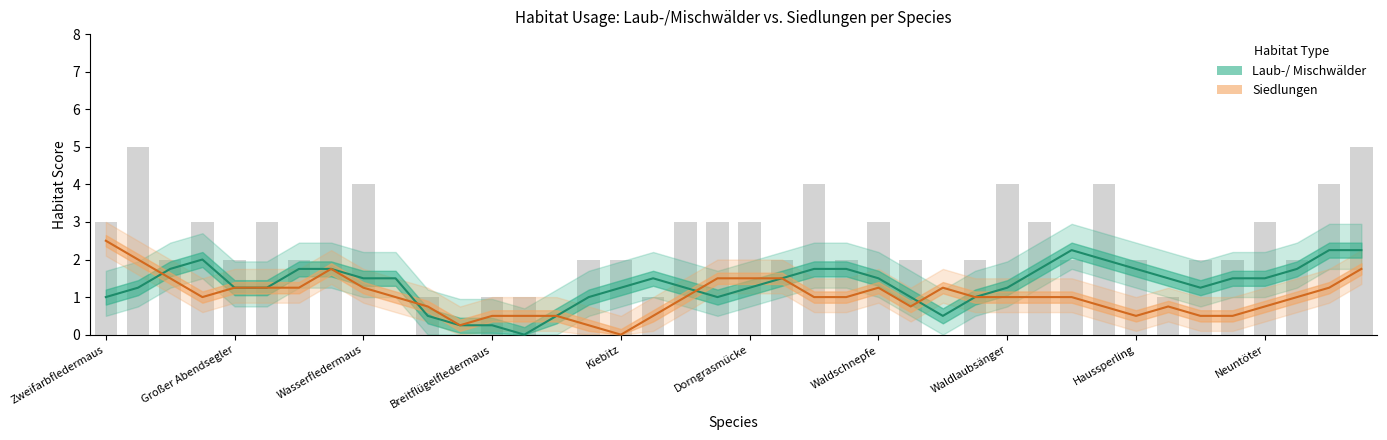

Where is Laub-/ Mischwälder nearest to the value 1?

Zweifarbfledermaus